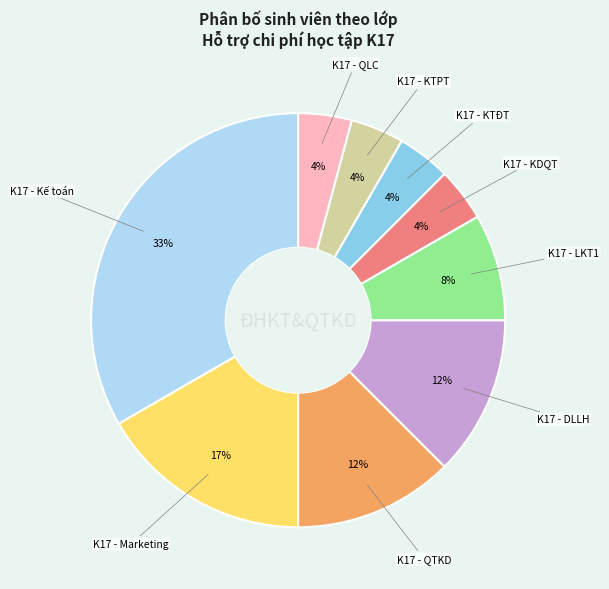

Count the number of slices in the pie.

9